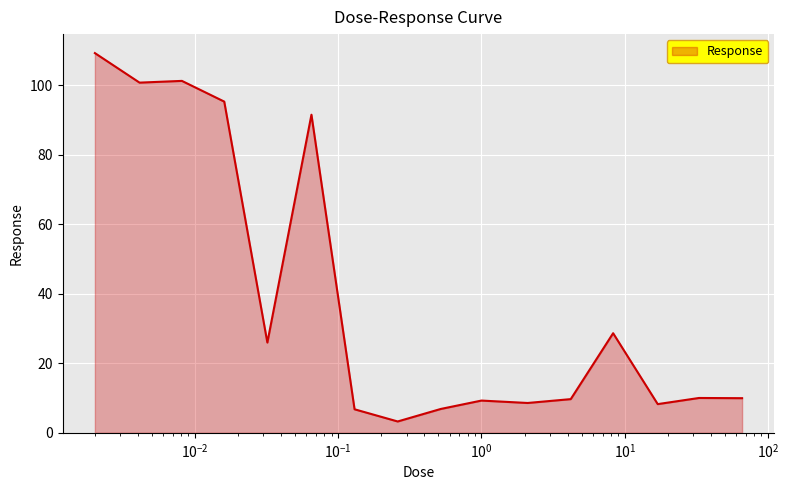

What is the smallest value displayed?

3.3